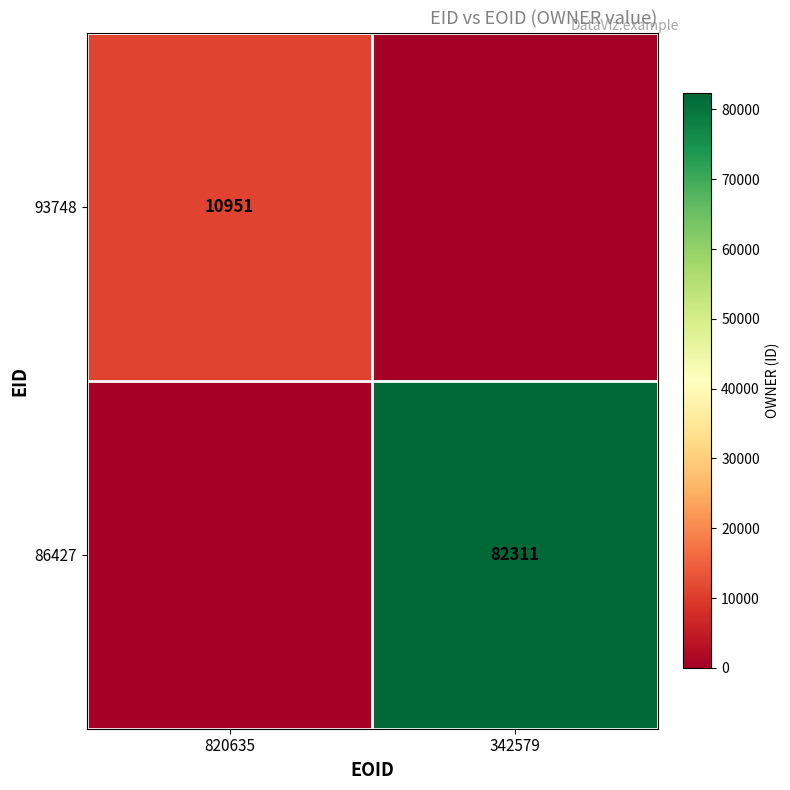

Is the value of 86427 at 342579 greater than the value of 93748 at 820635?

Yes